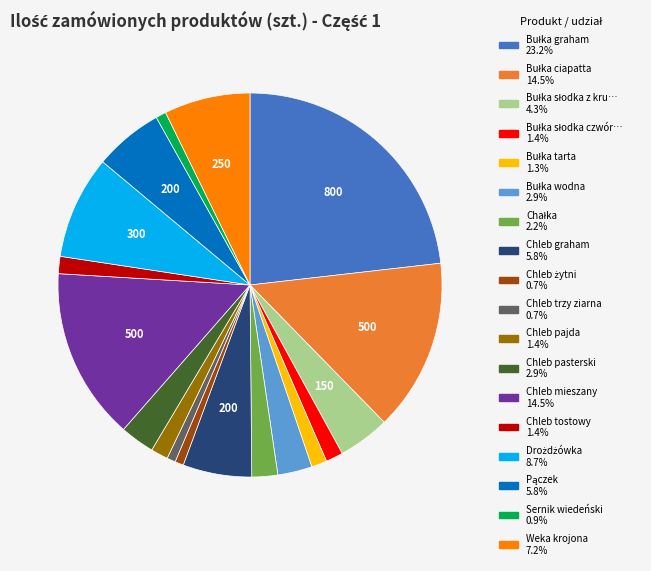

Is there a majority slice in this chart?

No